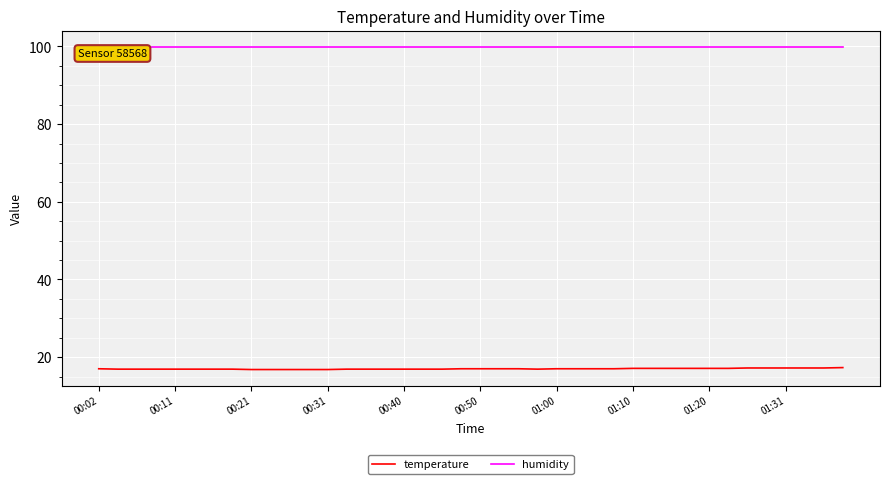

What is the minimum value shown in the chart?

16.8